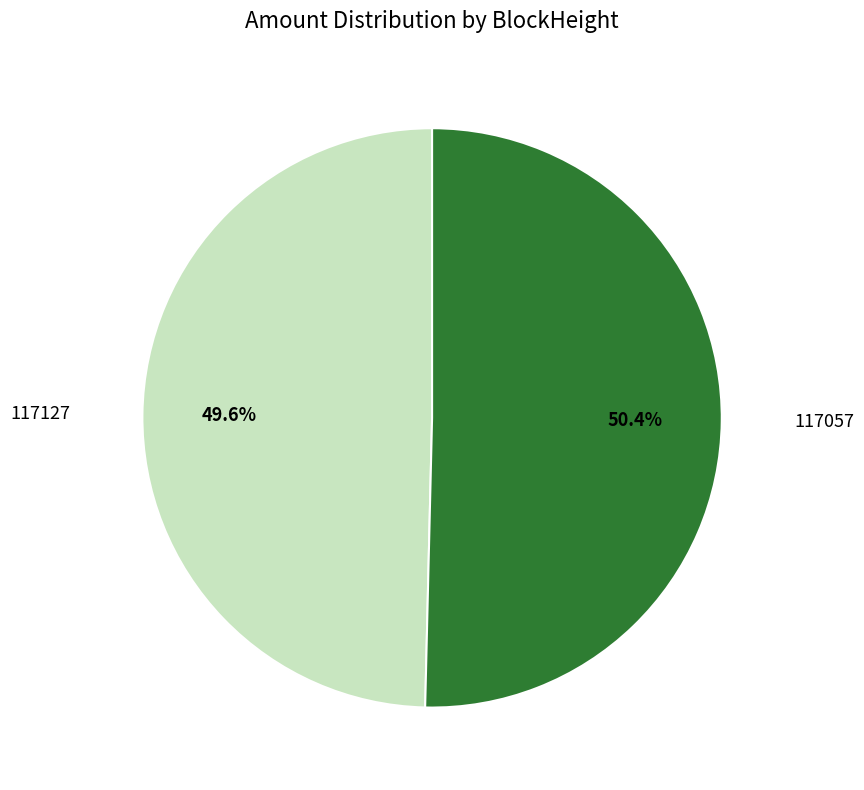

Is there any slice that represents more than half of the pie?

Yes